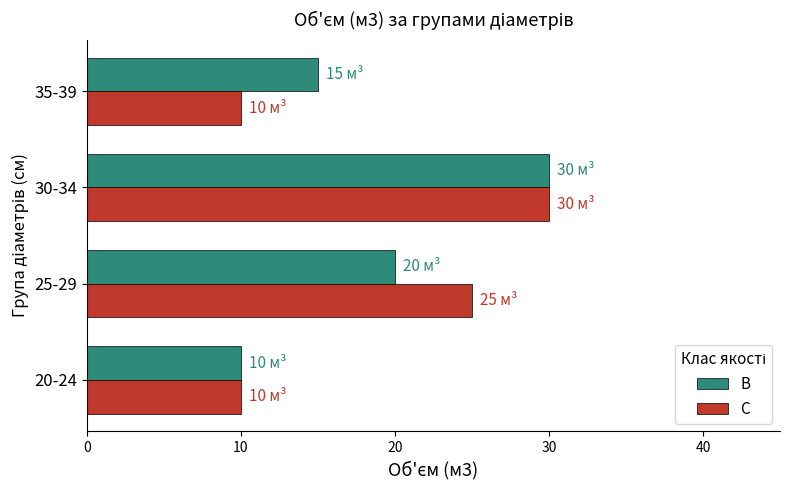

What is the minimum value shown in the chart?

10